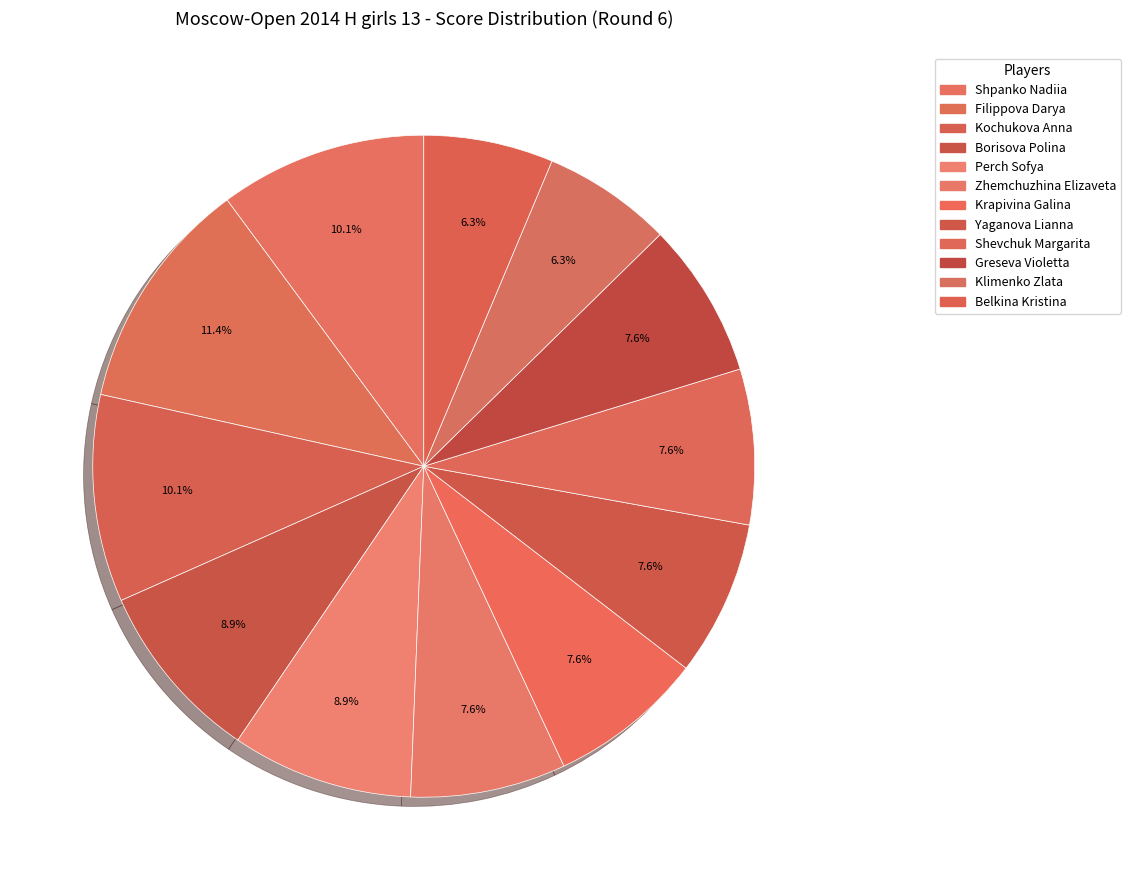

Count the number of slices in the pie.

12